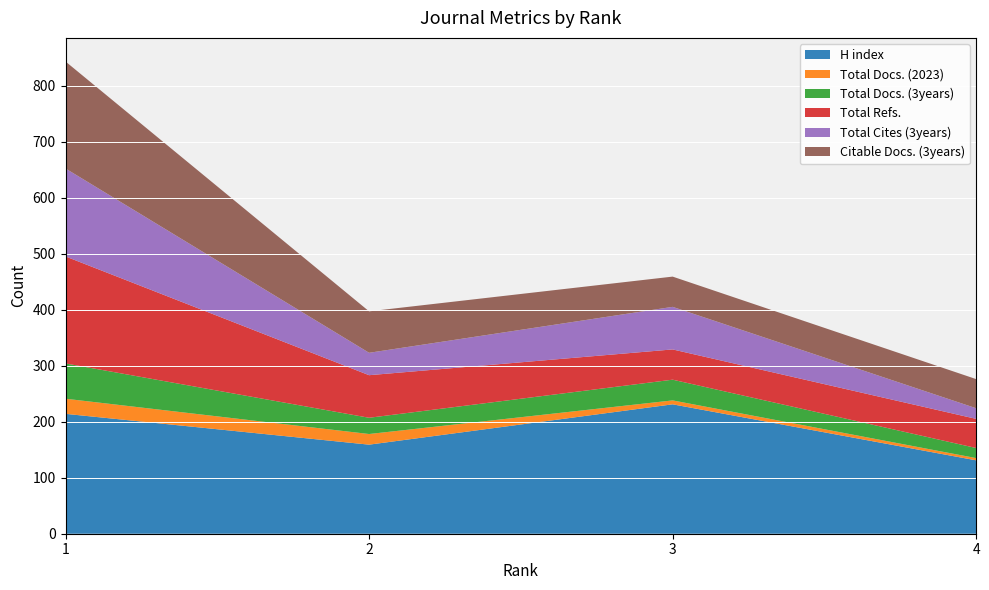

Reading left to right, what are all the values shown in this chart?

H index: 214	159	231	131
Total Docs. (2023): 27	19	7	4
Total Docs. (3years): 63	29	37	18
Total Refs.: 191	76	54	52
Total Cites (3years): 157	40	76	19
Citable Docs. (3years): 191	74	54	52